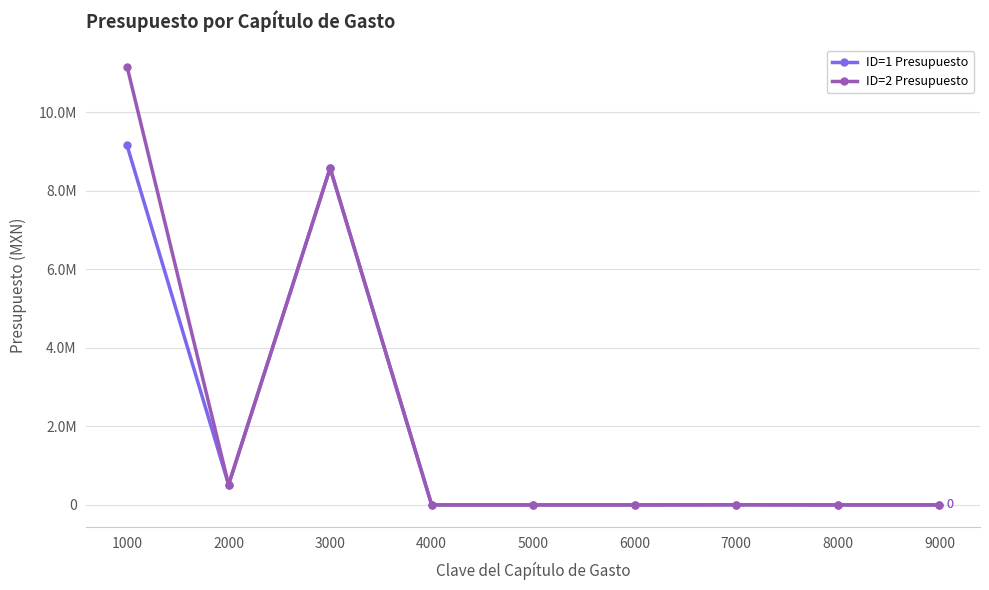

True or false: ID=1 Presupuesto has a value of 810.5 at 7000.

False